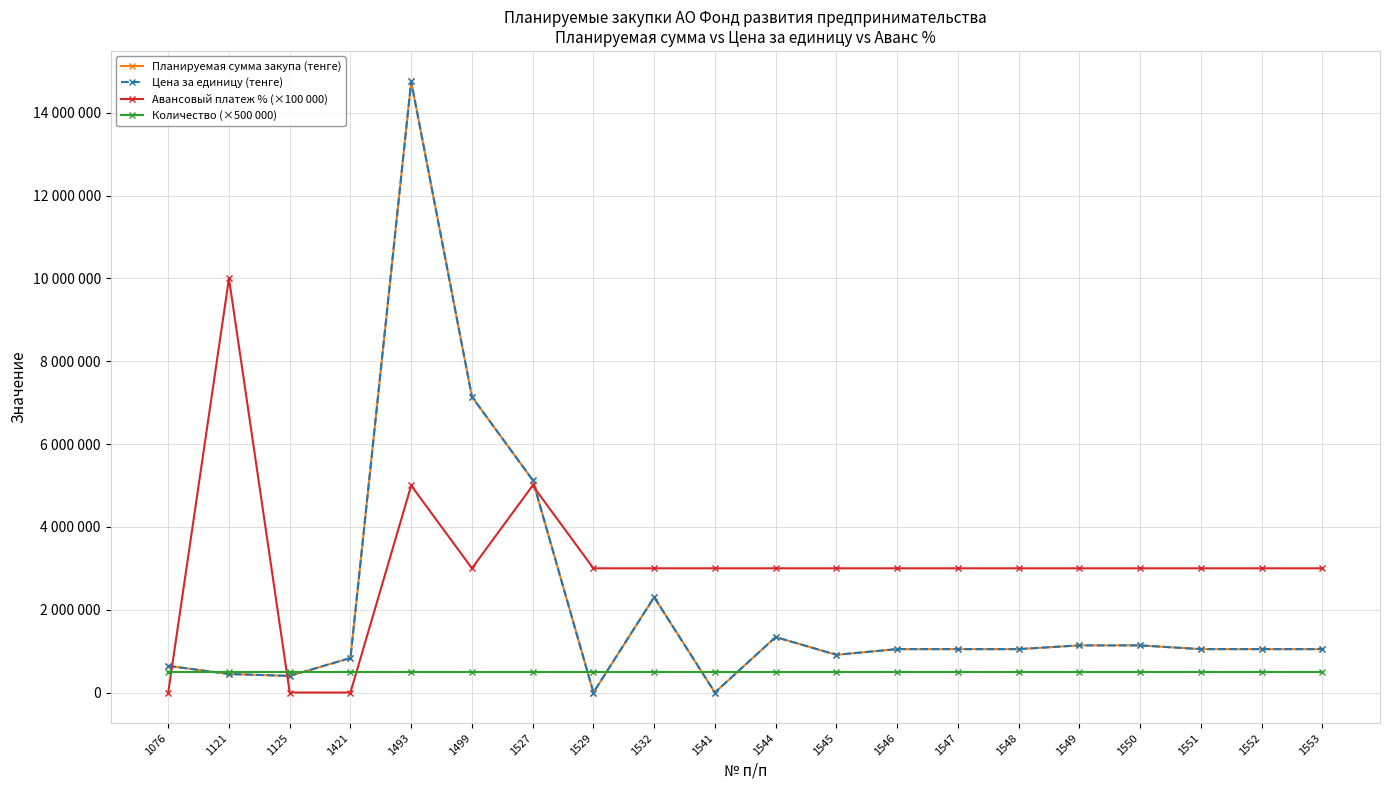

What is the difference between the maximum and second lowest values in the Авансовый платеж % (×100 000) series?

10000000